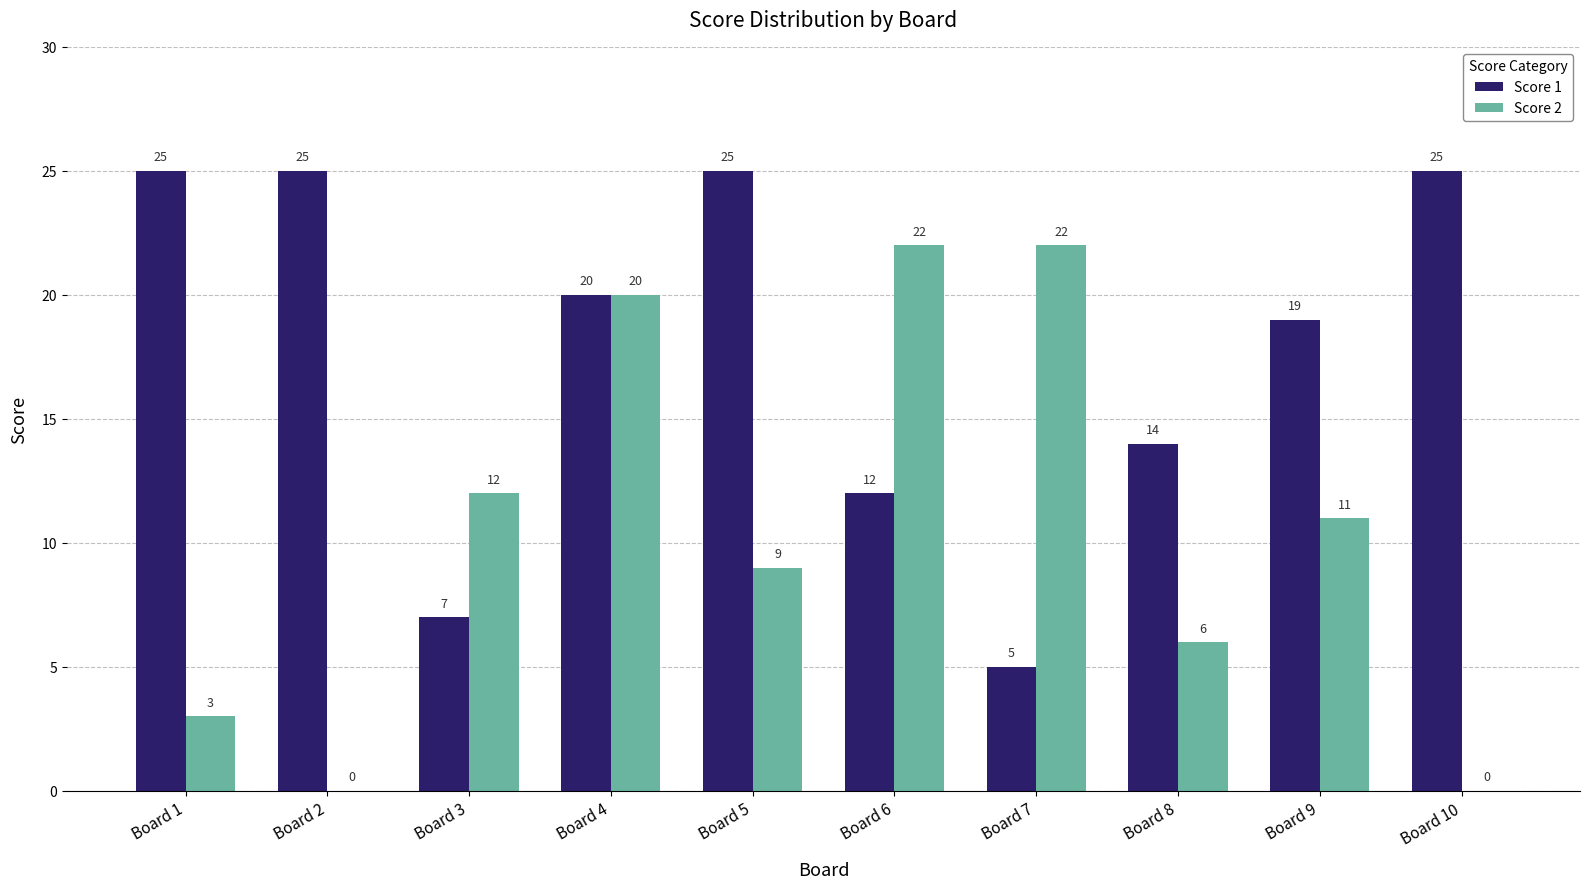

What is the difference between the Score 2 values at Board 2 and Board 9?

11